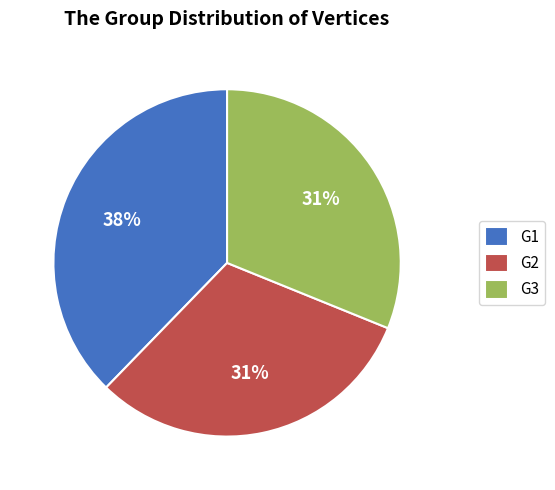

Does G1 account for over 50% of the chart?

No